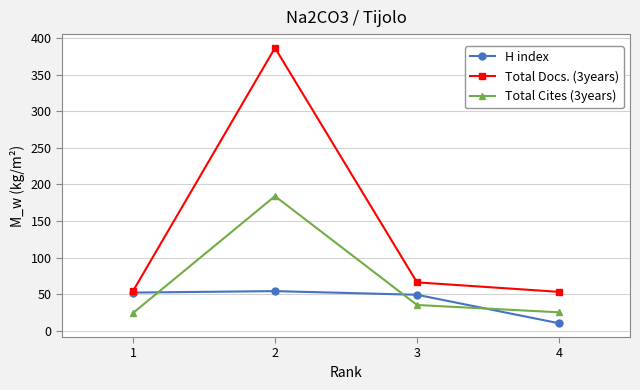

True or false: Total Cites (3years) and Total Docs. (3years) intersect in this chart.

False